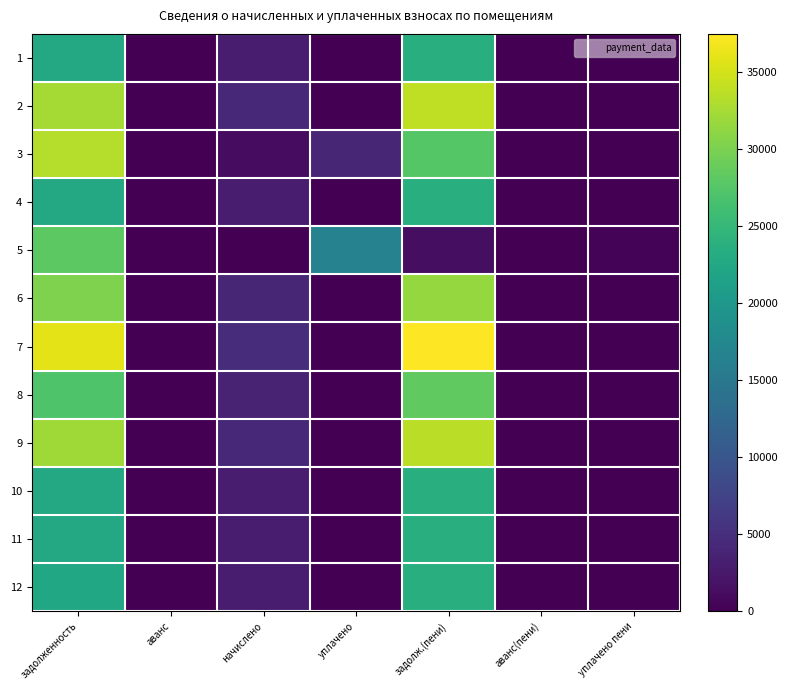

At which category is the sum across all series the highest?

задолженность